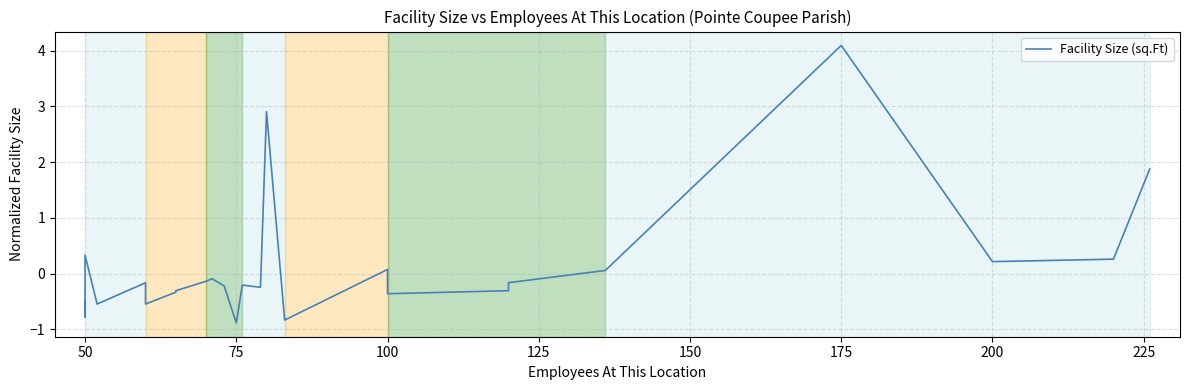

How many positive values are there?

8